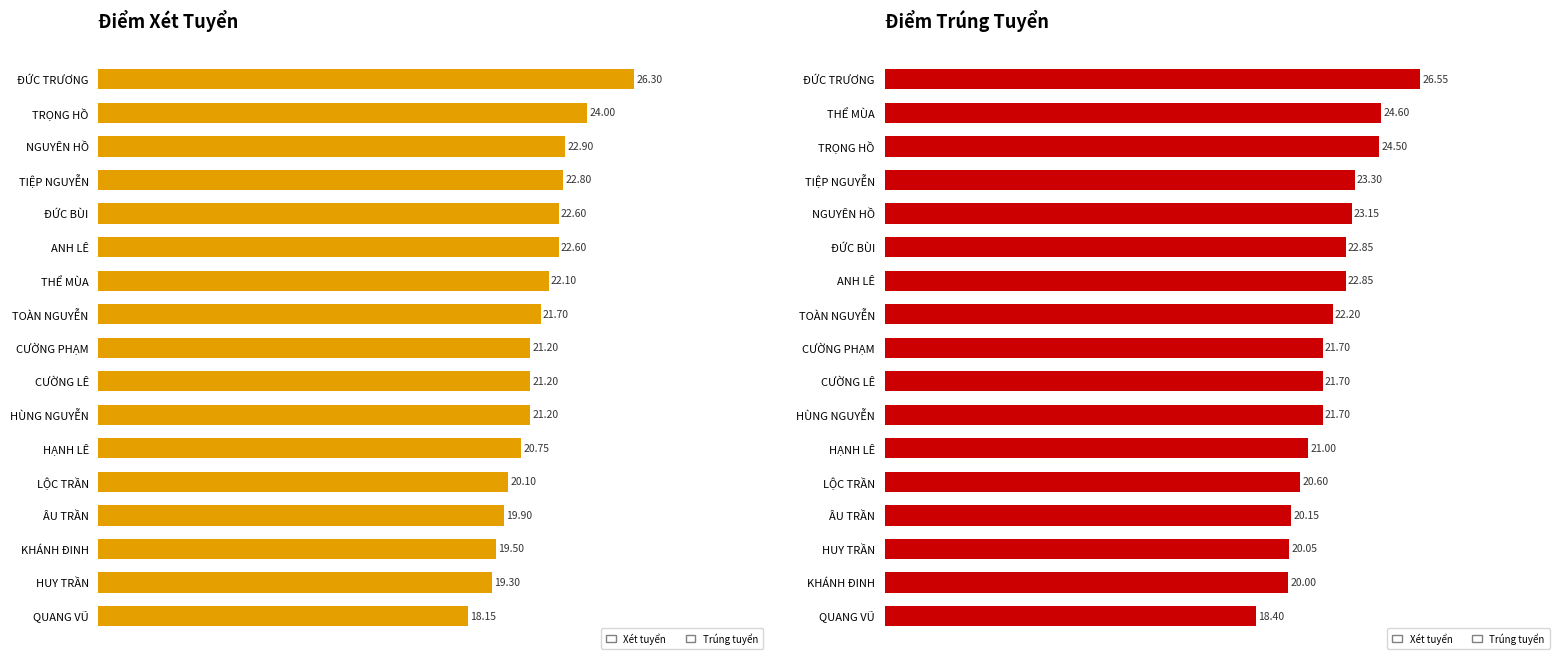

The value of Điểm xét tuyển at NGUYÊN HỒ is 16.0. True or false?

False